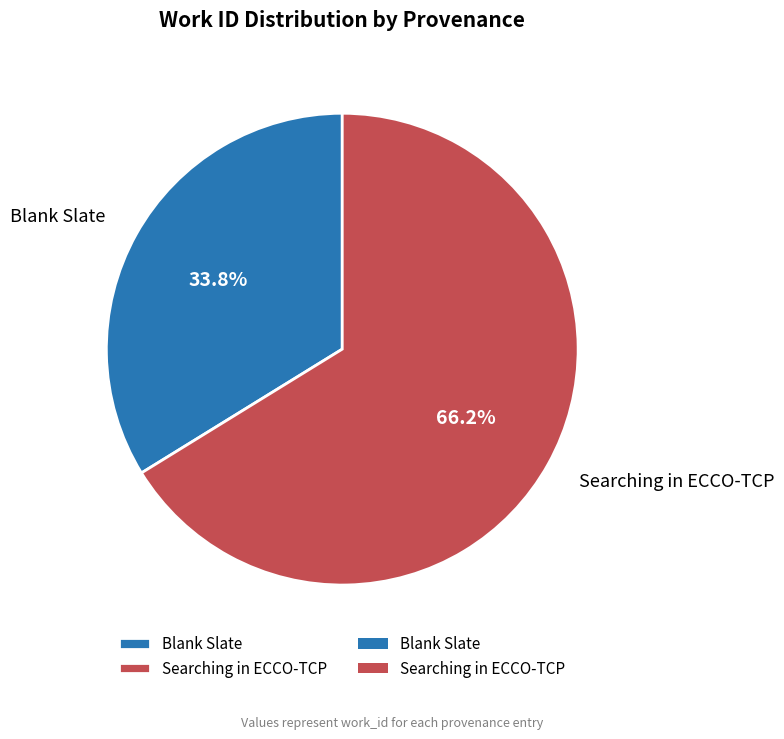

How many segments does this pie chart have?

2